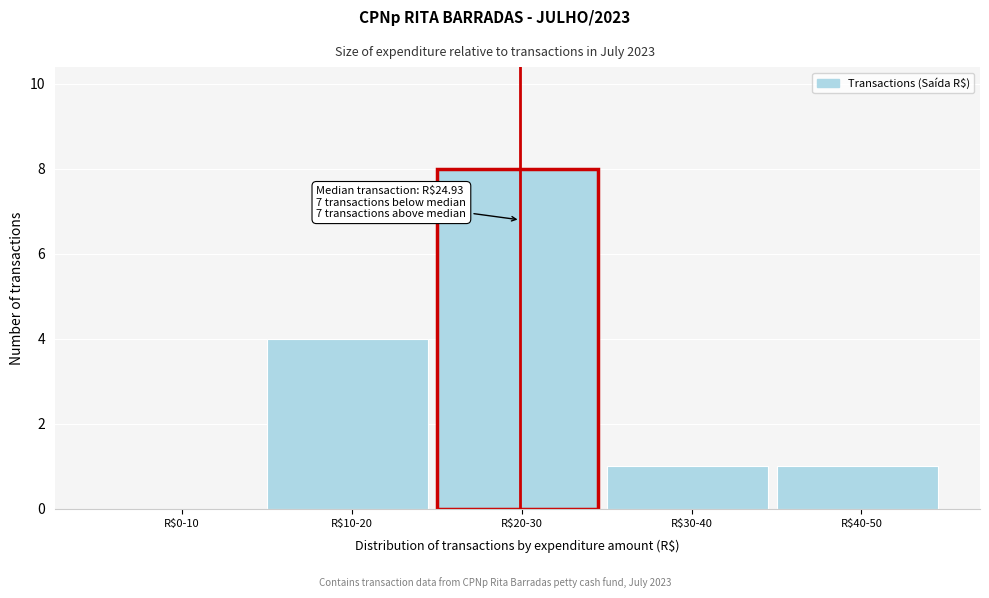

Which category has the highest value across all series?

R$20-30